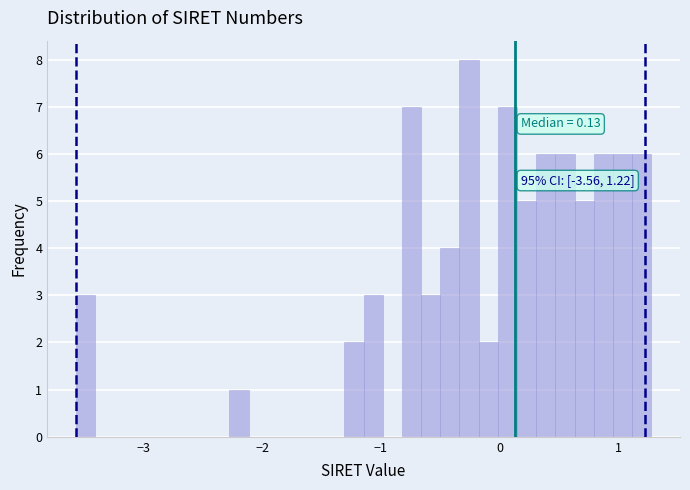

Read against the x-axis, roughly where is the centre of the tallest bar?

-0.3